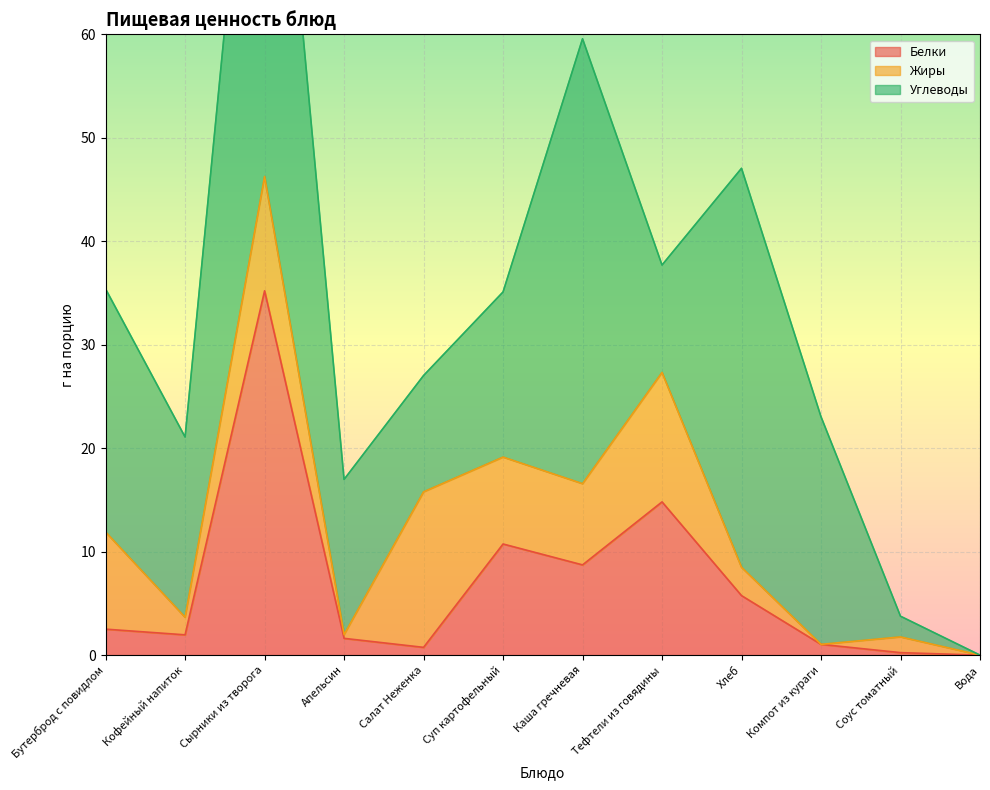

Reading left to right, transcribe all the data shown in this chart.

Белки: 2.5	2.0	35.2	1.6	0.8	10.7	8.7	14.8	5.8	1.0	0.2	0.0
Жиры: 9.4	1.7	11.1	0.4	15.0	8.4	7.8	12.5	2.7	0.0	1.5	0.0
Углеводы: 23.5	17.4	54.0	15.0	11.2	16.0	43.0	10.4	38.6	22.0	2.0	0.0